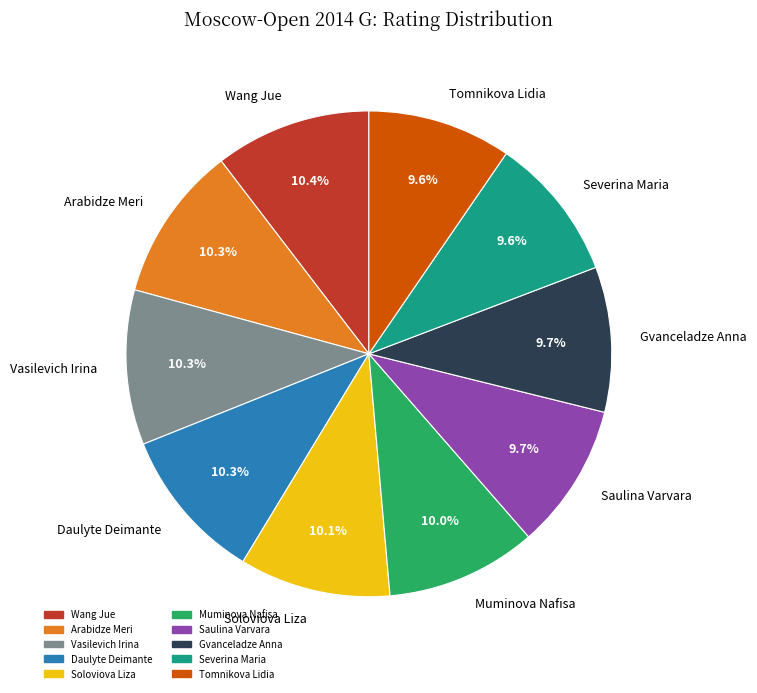

The Soloviova Liza slice represents 10% of the pie. True or false?

True